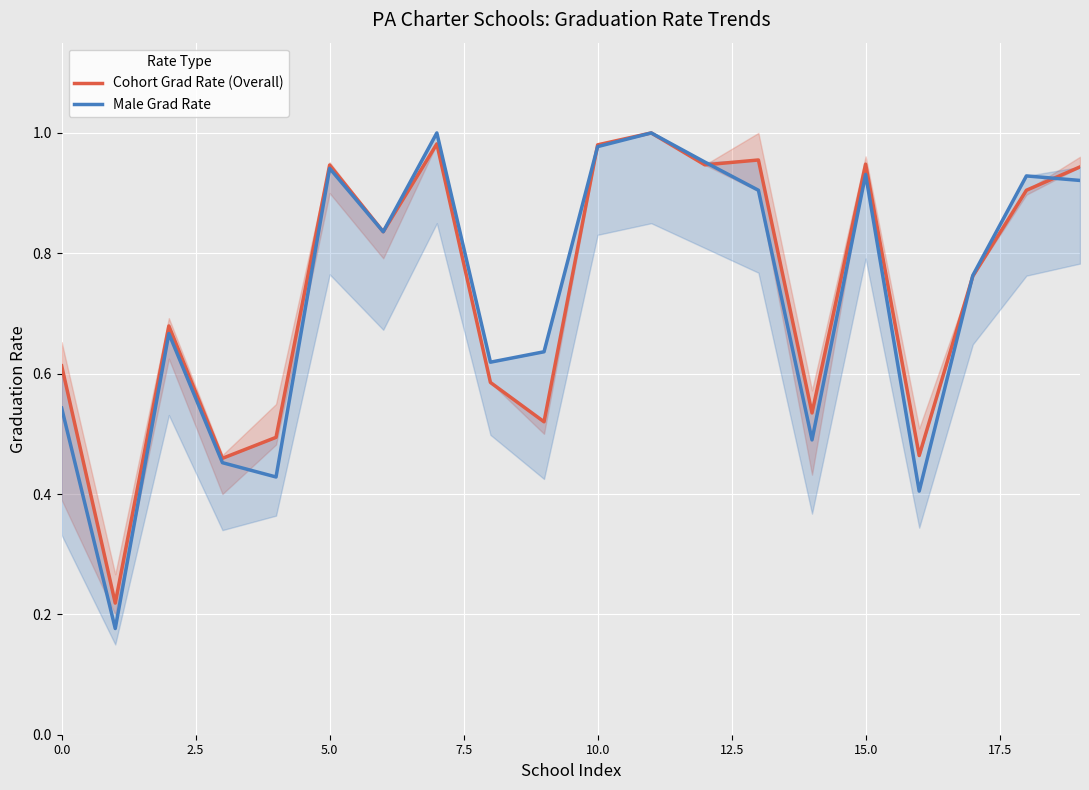

What is the minimum value for Male Grad Rate?

0.2